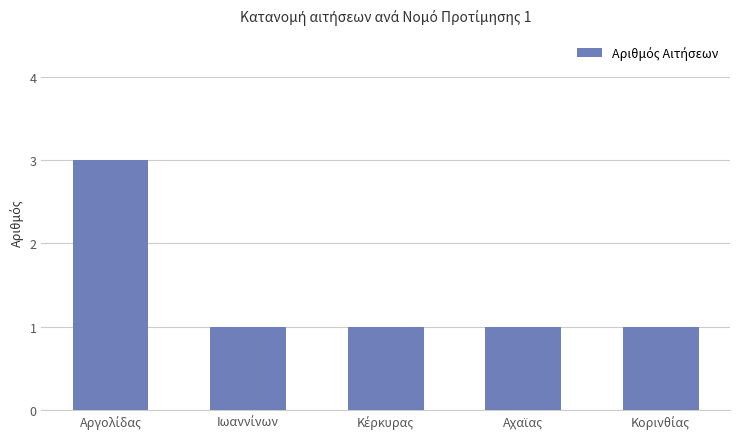

What is the value of the 2nd bar from the left?

1